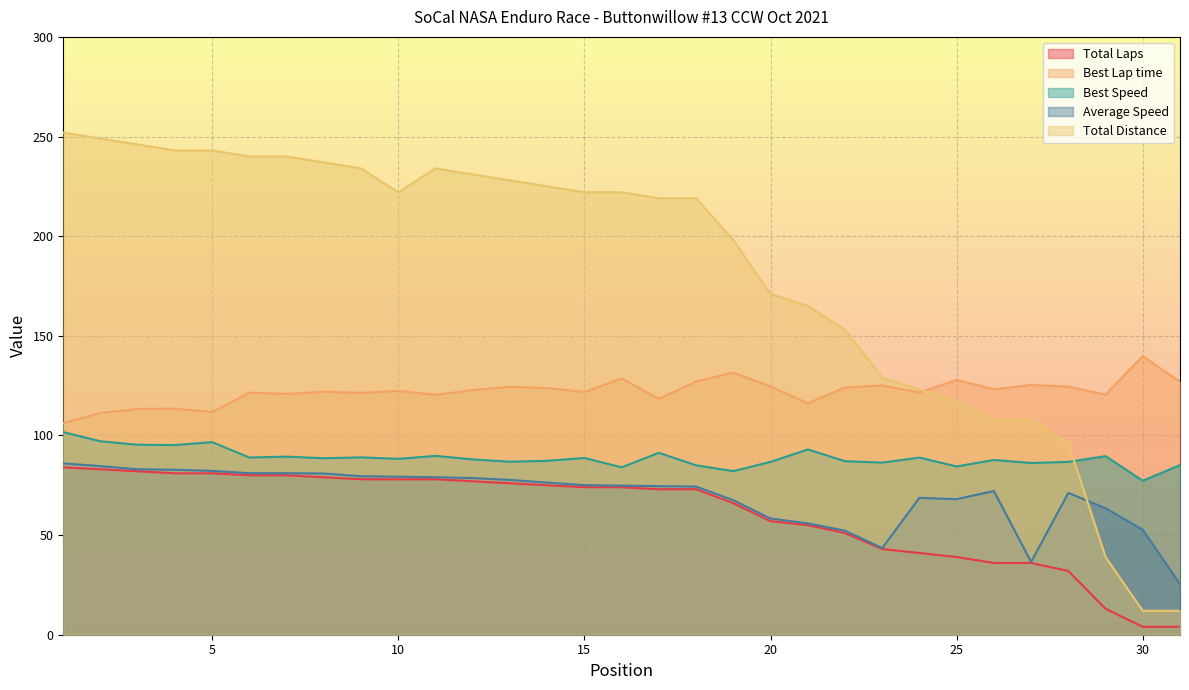

How many series are shown in this chart?

5